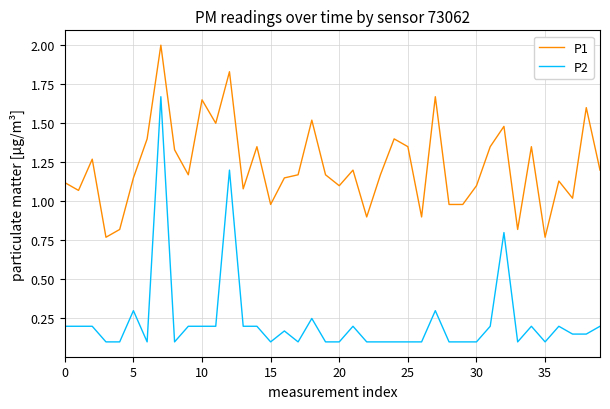

List the series in order of their overall mean, highest first.

P1, P2